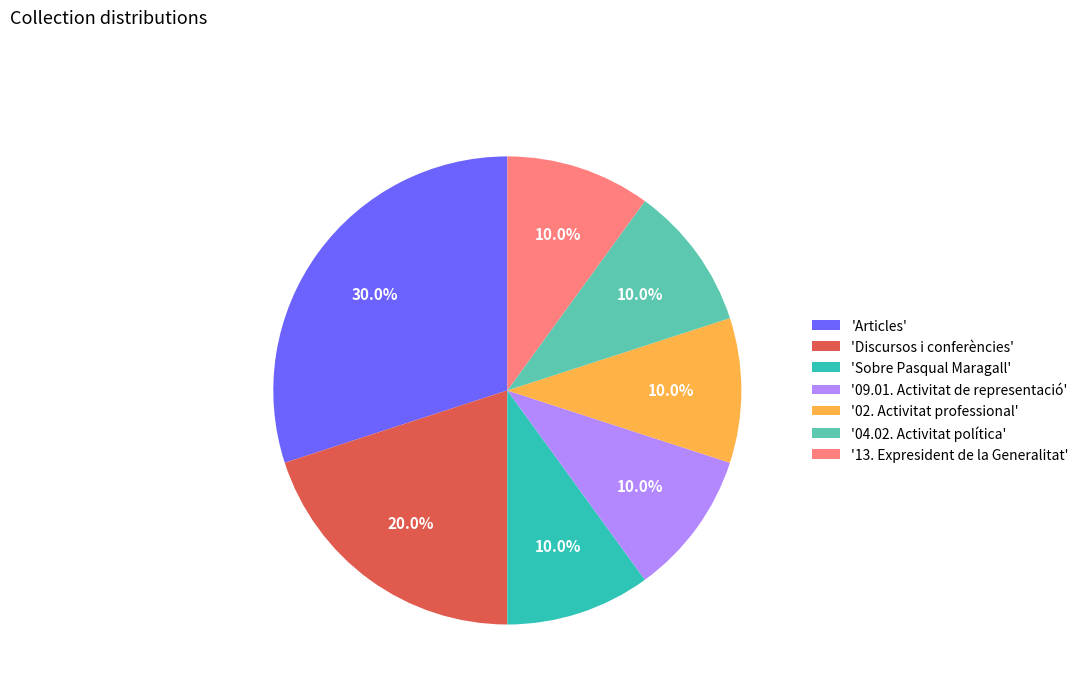

Which slice is the largest?

'Articles'